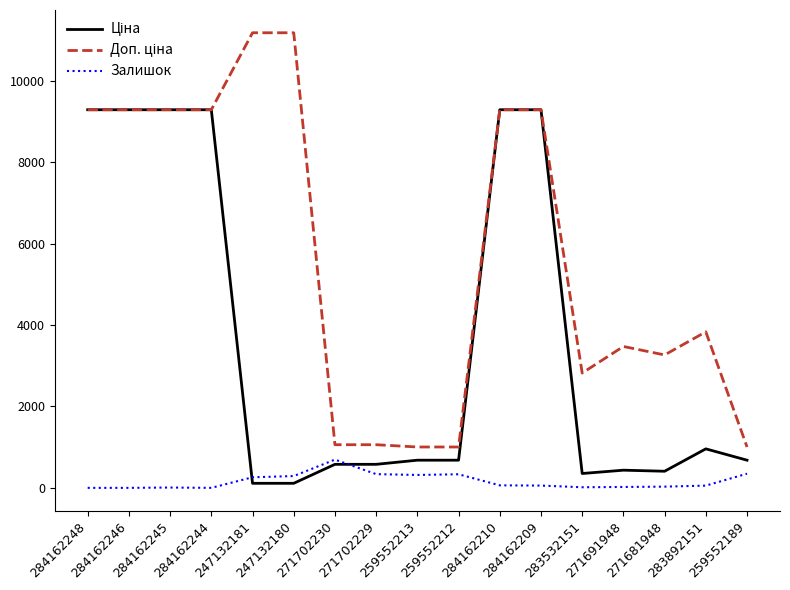

Does the chart have visible grid lines?

No